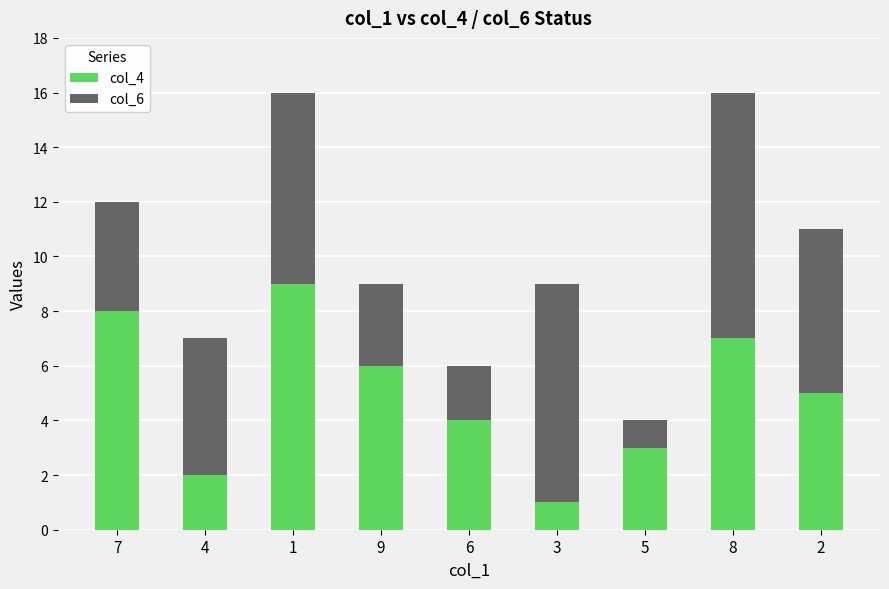

Rank the categories by col_4 value from lowest to highest.

3, 4, 5, 6, 2, 9, 8, 7, 1